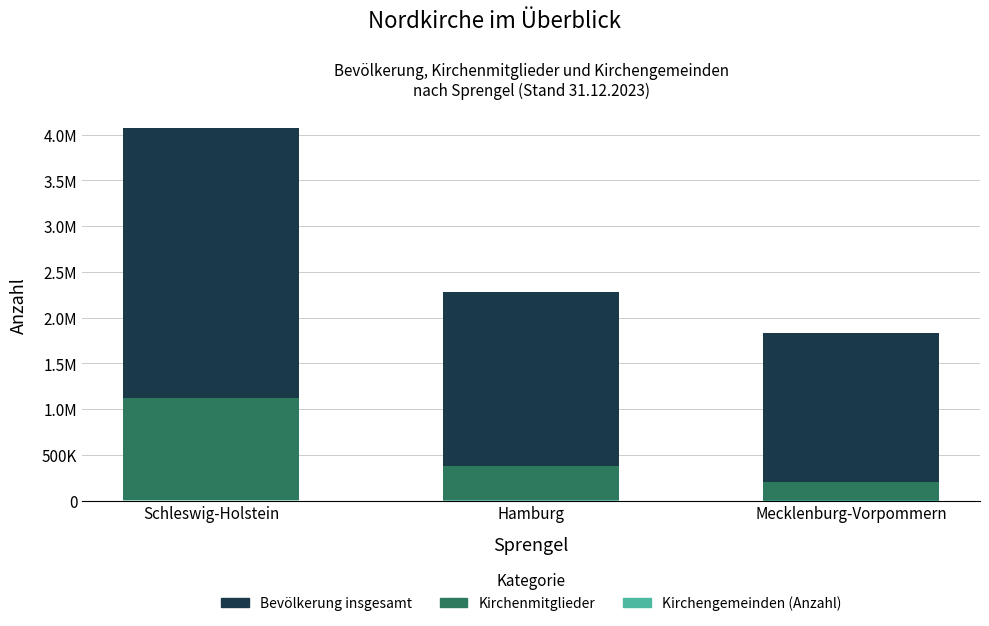

Are the bars horizontal?

No